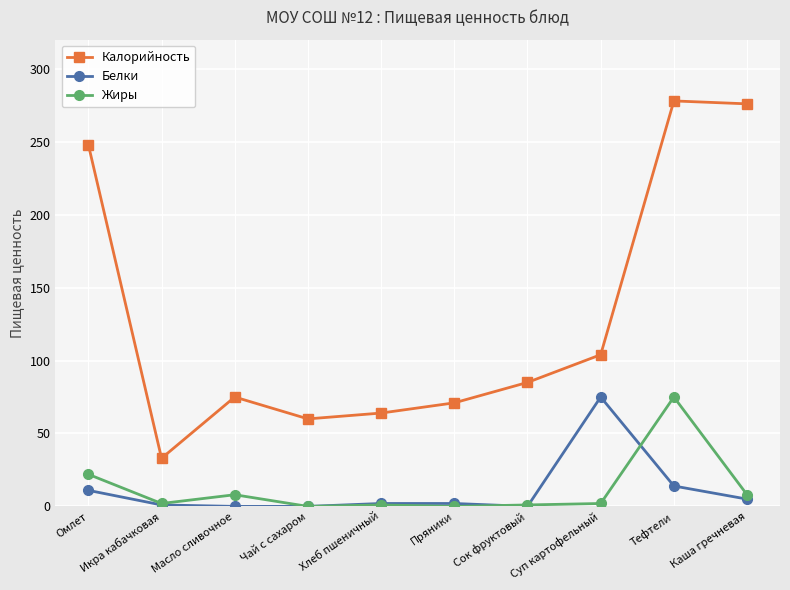

The Калорийность series shows 85 at Сок фруктовый. True or false?

True